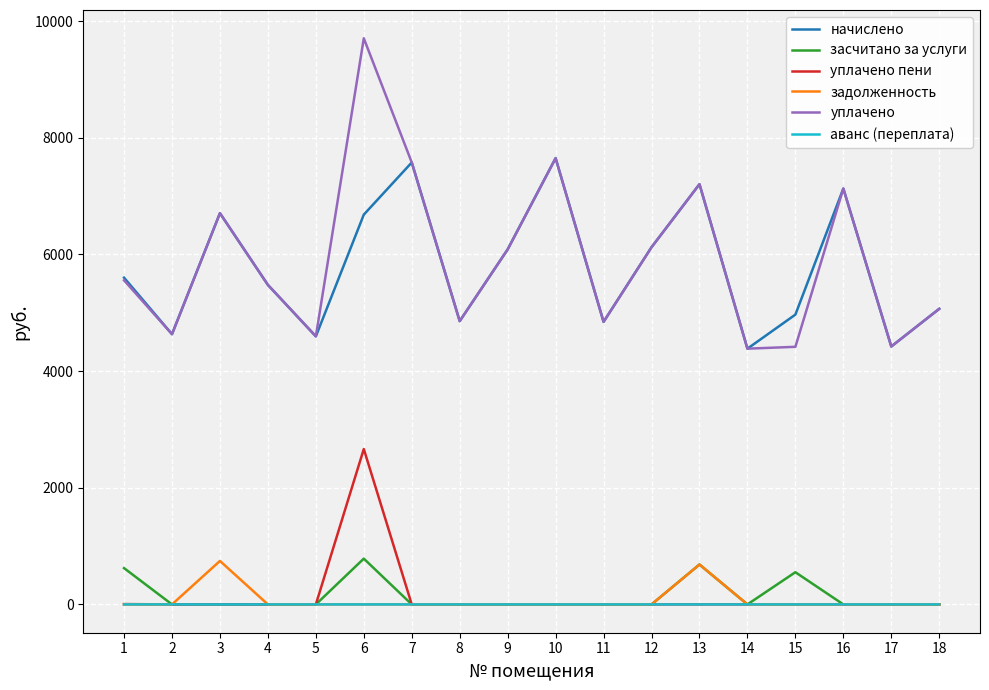

How many lines are shown in the chart?

6